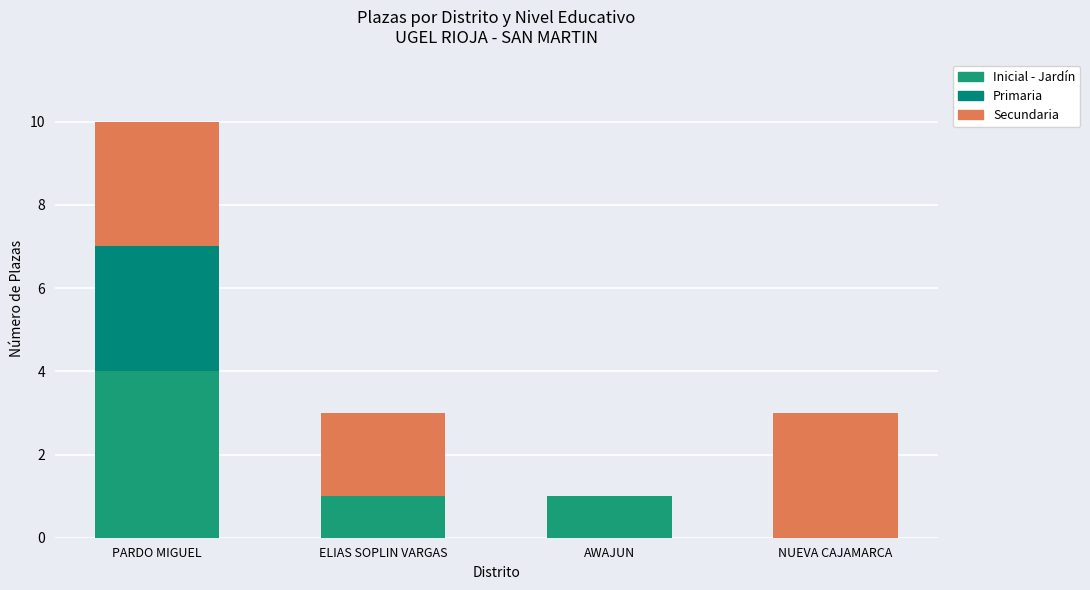

What is the difference between the maximum and second lowest values in the Primaria series?

3